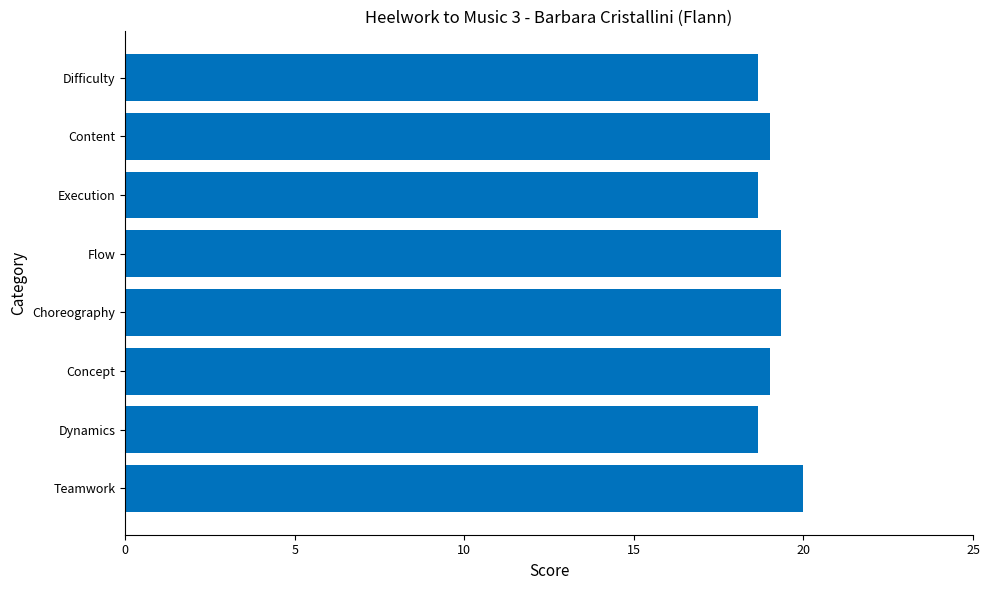

What is the greatest value displayed?

20.0